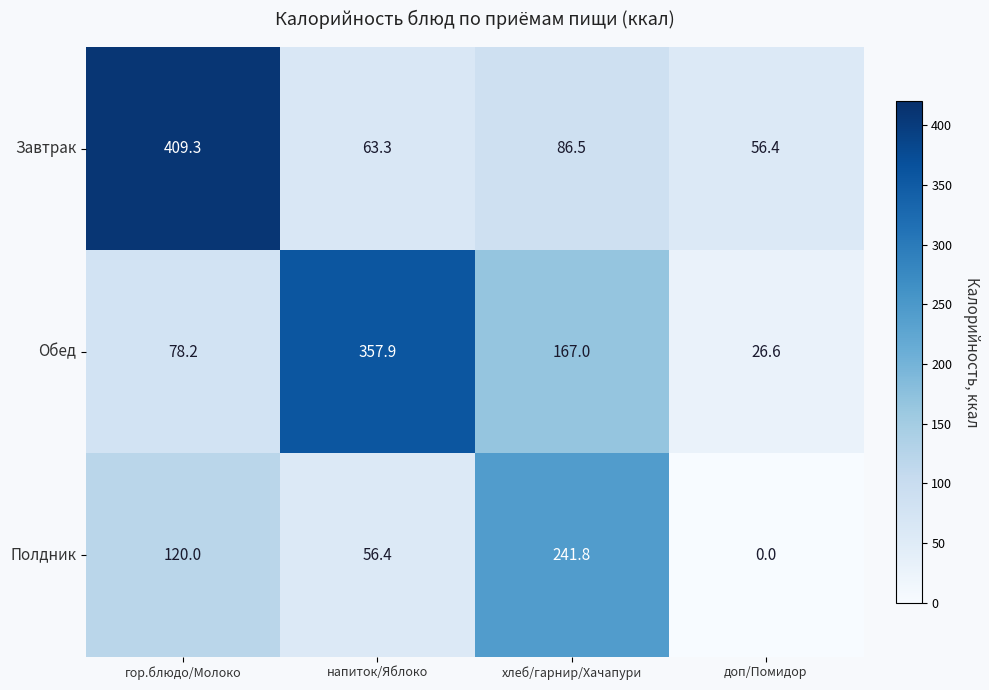

Which series changed the most between напиток/Яблоко and доп/Помидор?

Обед